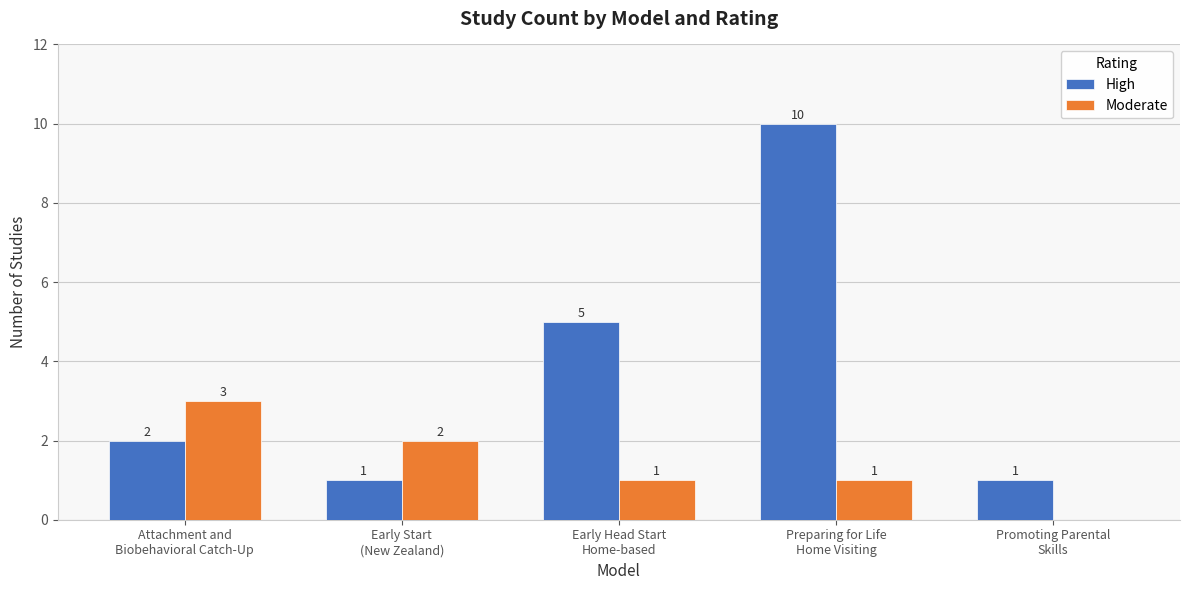

Where is High nearest to the value 5?

Early Head Start
Home-based